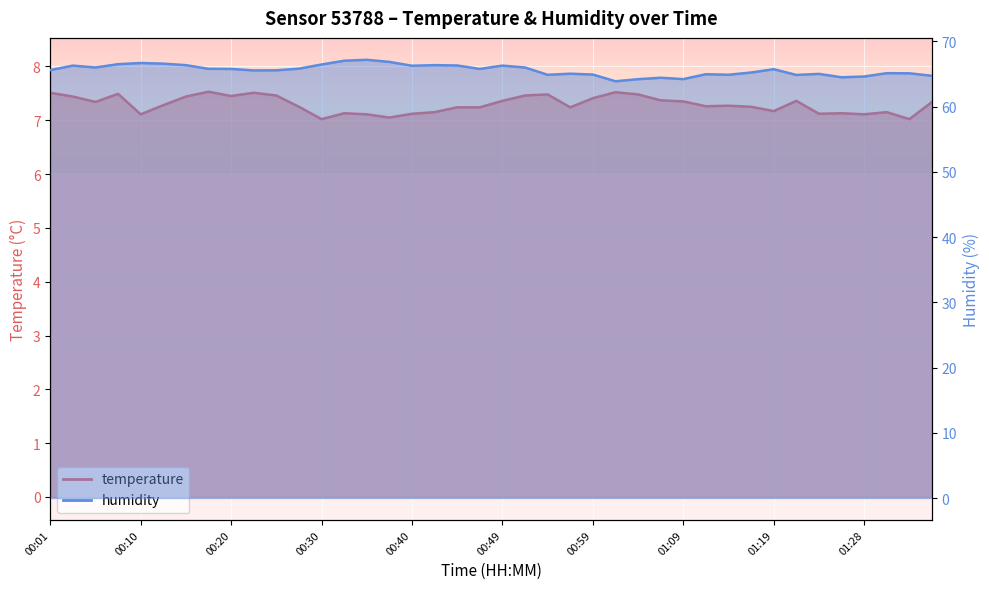

What is the difference between the highest and lowest values at 00:08?

59.0